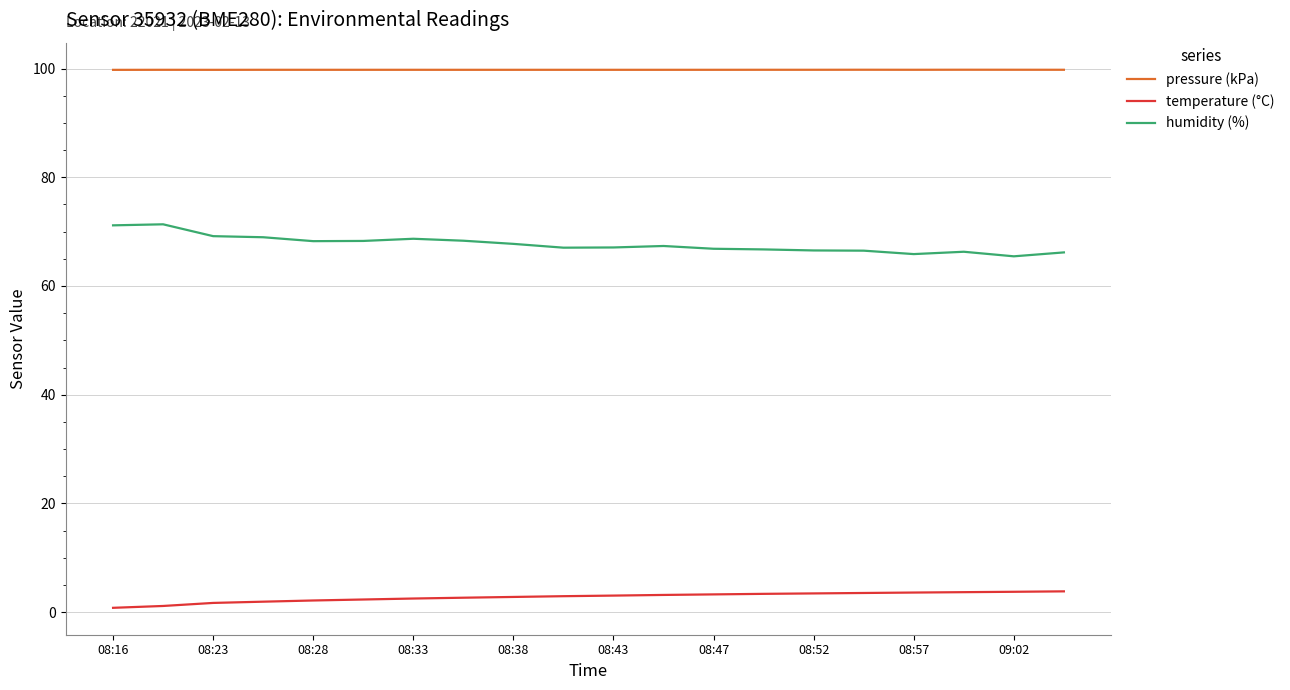

Does the chart display data point markers on the line(s)?

No